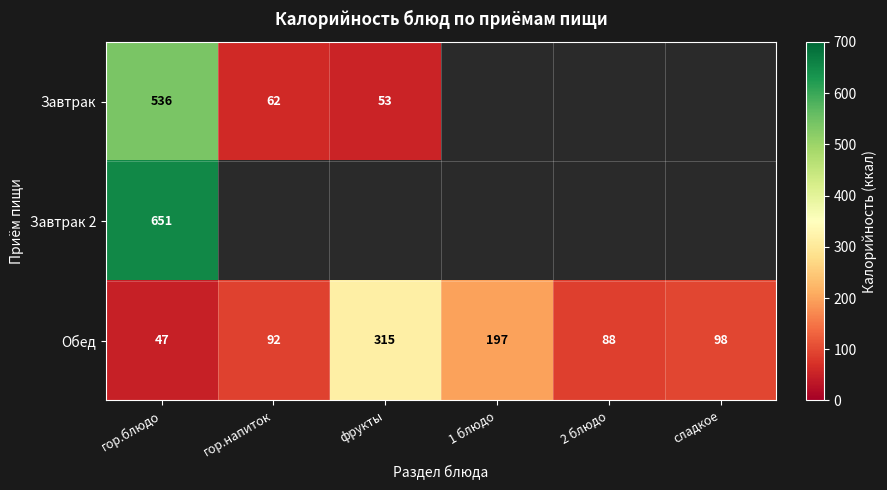

What value does the Обед series have at гор.напиток?

92